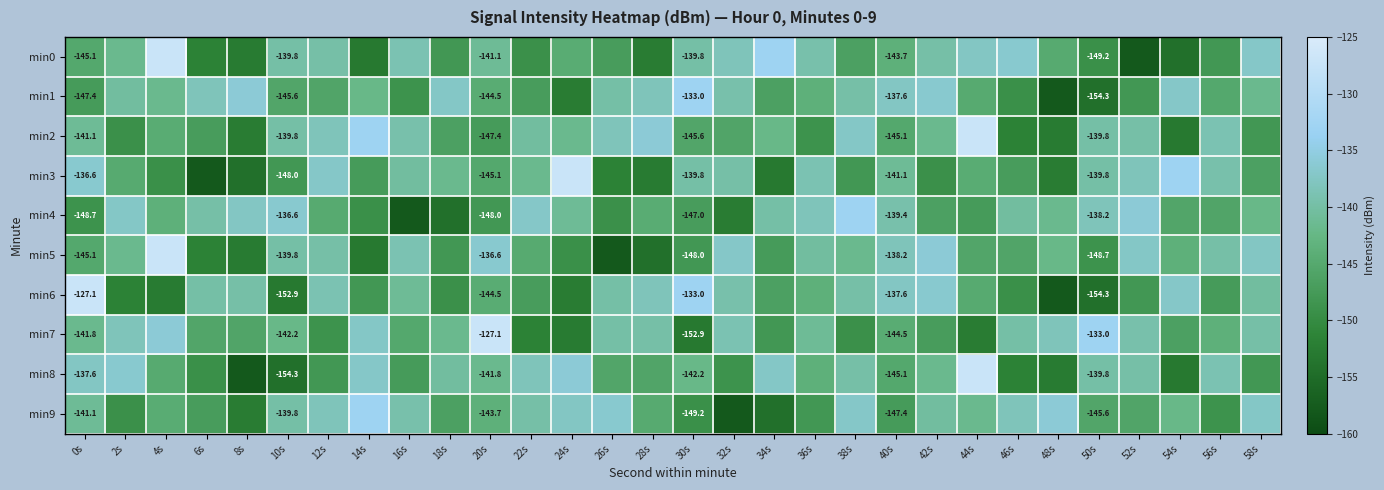

Read the min0 value at 8s.

-152.6